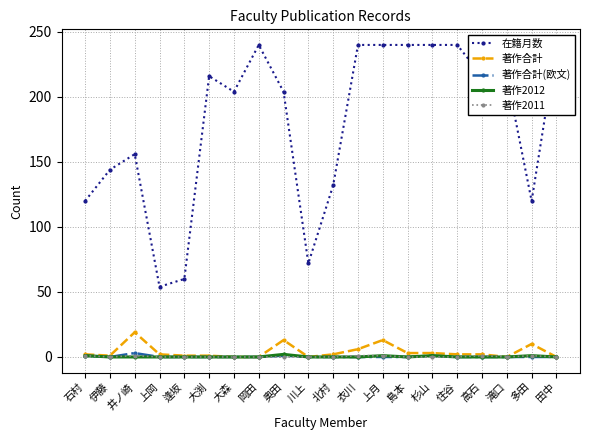

Reading left to right, transcribe all the data shown in this chart.

在籍月数: 石村=120	伊藤=144	井ノ崎=156	上岡=54	逢坂=60	大渕=216	大森=204	岡田=240	奥田=204	川上=72	北村=132	衣川=240	上月=240	島本=240	杉山=240	住谷=240	高石=216	滝口=216	多田=120	田中=240
著作合計: 石村=2	伊藤=1	井ノ崎=19	上岡=2	逢坂=1	大渕=1	大森=0	岡田=0	奥田=13	川上=0	北村=2	衣川=6	上月=13	島本=3	杉山=3	住谷=2	高石=2	滝口=0	多田=10	田中=0
著作合計(欧文): 石村=1	伊藤=0	井ノ崎=3	上岡=0	逢坂=0	大渕=0	大森=0	岡田=0	奥田=1	川上=0	北村=0	衣川=0	上月=0	島本=0	杉山=1	住谷=0	高石=0	滝口=0	多田=0	田中=0
著作2012: 石村=1	伊藤=0	井ノ崎=0	上岡=0	逢坂=0	大渕=0	大森=0	岡田=0	奥田=2	川上=0	北村=0	衣川=0	上月=1	島本=0	杉山=1	住谷=0	高石=0	滝口=0	多田=1	田中=0
著作2011: 石村=1	伊藤=0	井ノ崎=1	上岡=0	逢坂=0	大渕=0	大森=0	岡田=0	奥田=0	川上=0	北村=0	衣川=1	上月=1	島本=0	杉山=0	住谷=0	高石=1	滝口=0	多田=1	田中=0